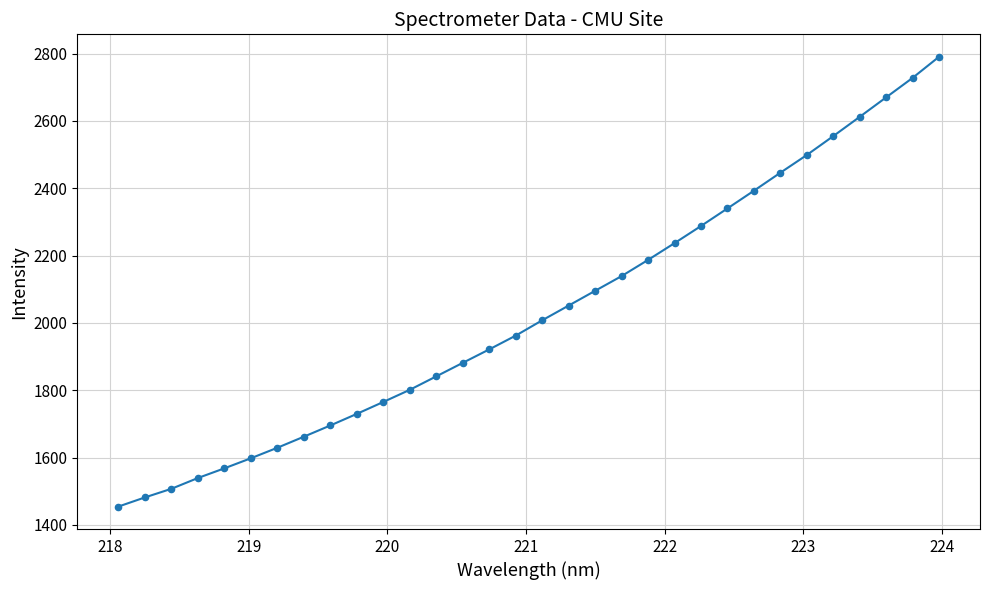

What is the minimum value shown in the chart?

1454.3